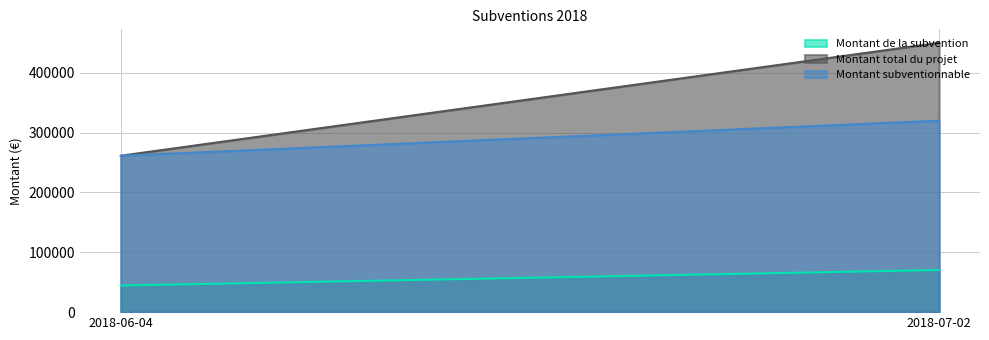

Reading left to right, extract all data points from this chart.

Montant de la subvention: 44442.9	70421.3
Montant total du projet: 261429.0	450197.0
Montant subventionnable: 261429.0	320097.0